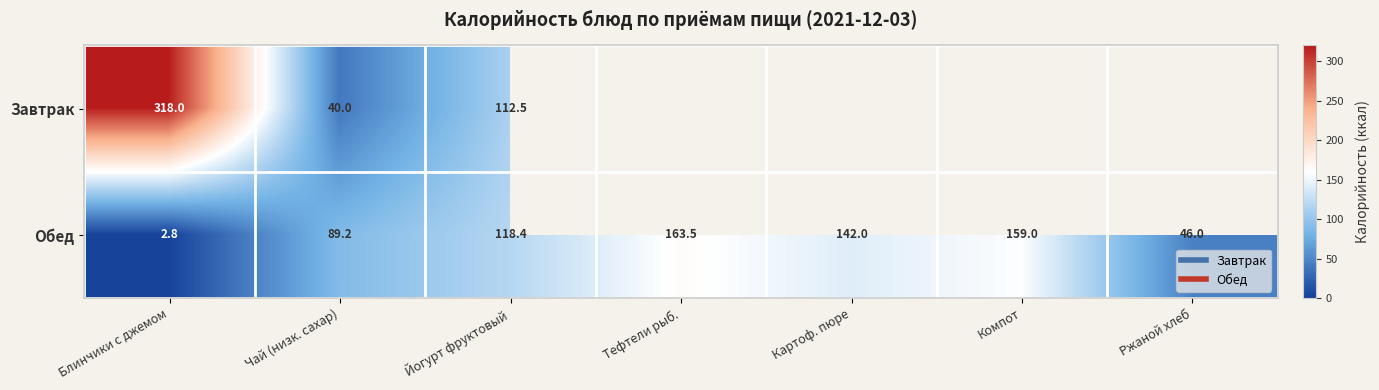

What value does the Завтрак series have at Блинчики с джемом?

318.0